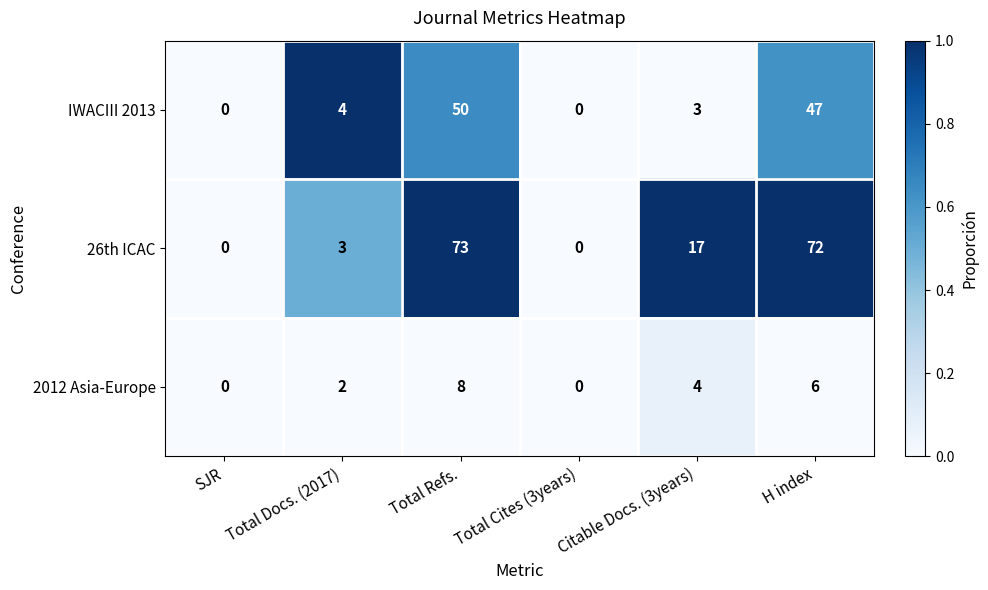

The value of 26th ICAC at H index is 72. True or false?

True